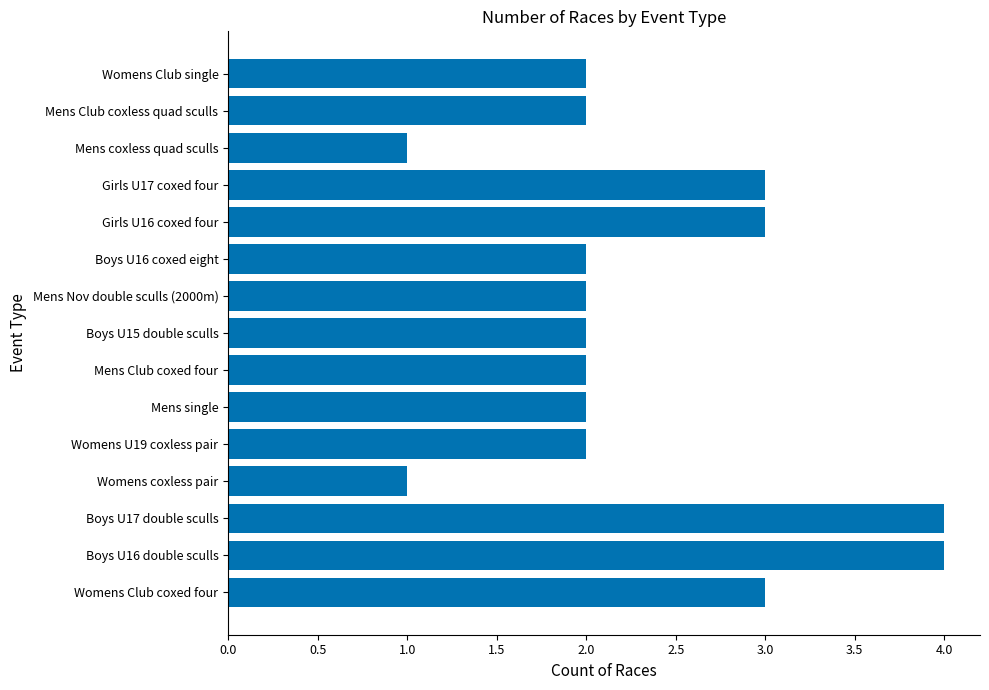

What is the sum of the values at Mens Club coxed four and Womens coxless pair?

3